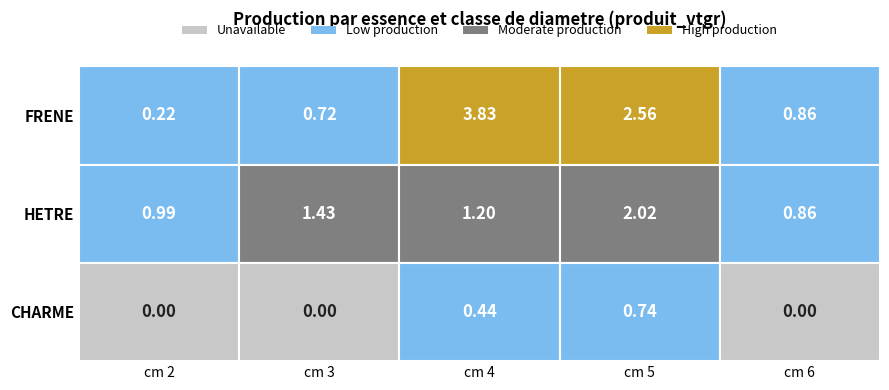

Which category has the highest value in the HETRE series?

5